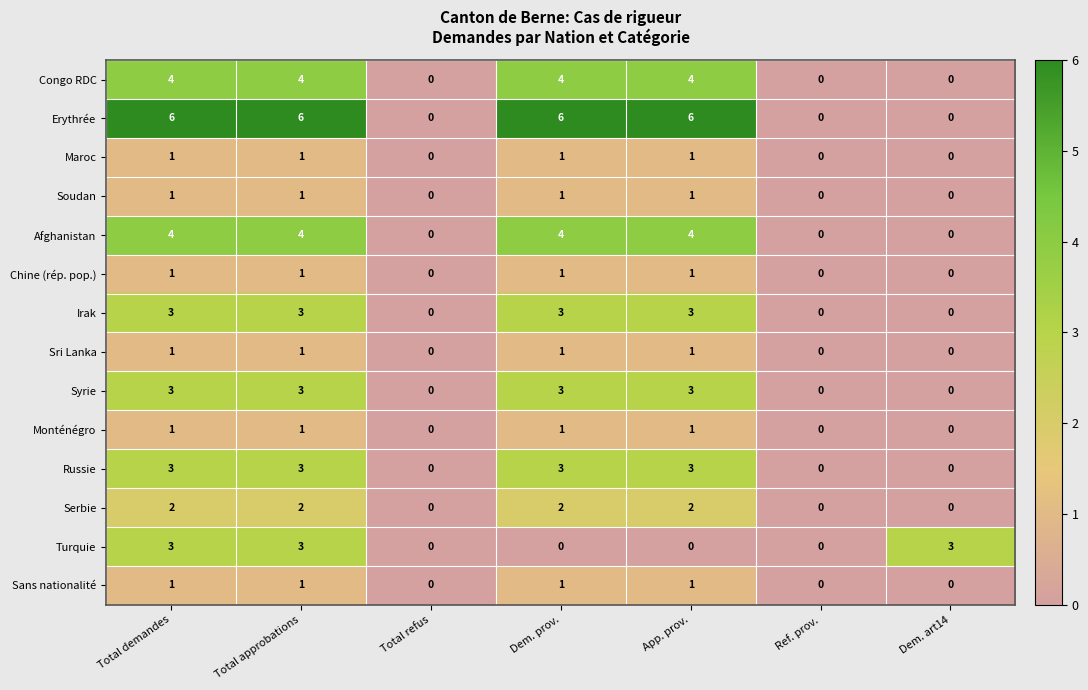

What is the difference between the Syrie values at Dem. art14 and Dem. prov.?

3